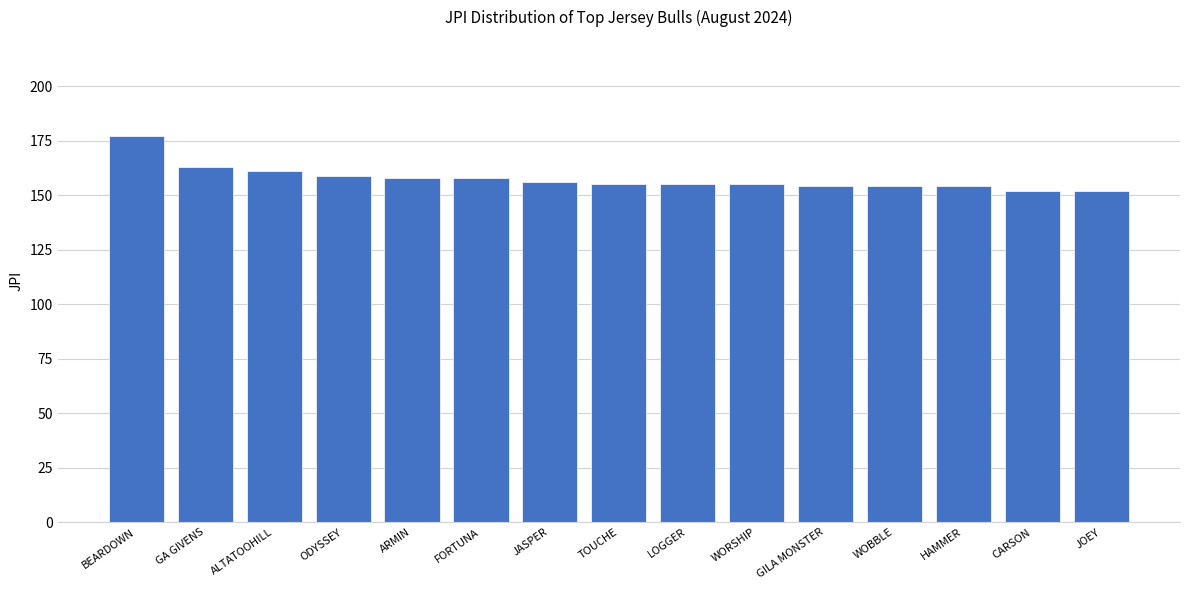

What is the greatest value displayed?

177